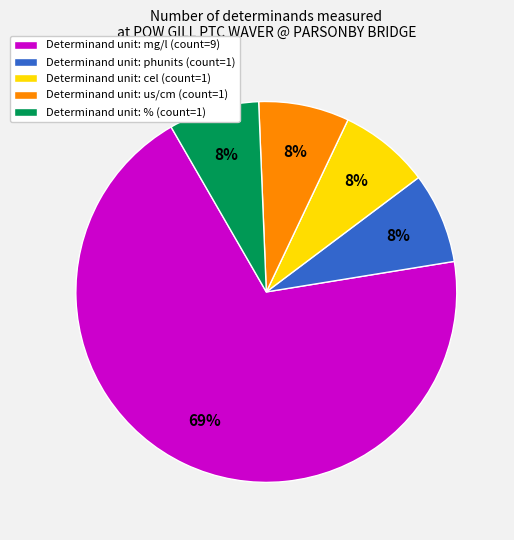

Approximately how many times larger is the value at Determinand unit: phunits (count=1) compared to Determinand unit: cel (count=1)?

1.0